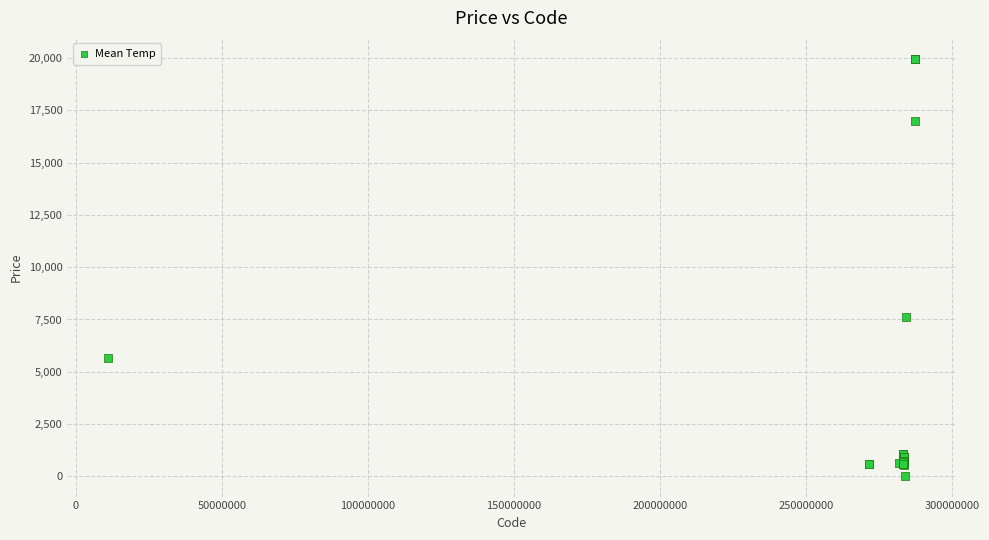

What Y value in the scatter plot is closest to 9998?

7596.5